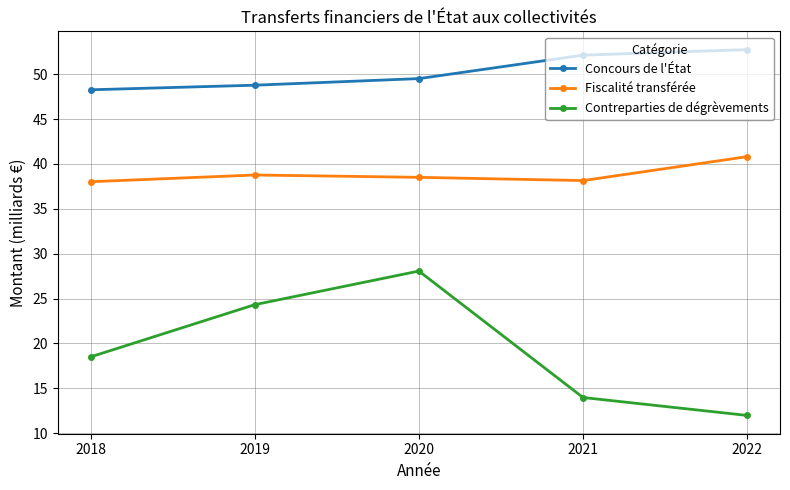

True or false: Fiscalité transférée and Concours de l'État cross at least once.

False